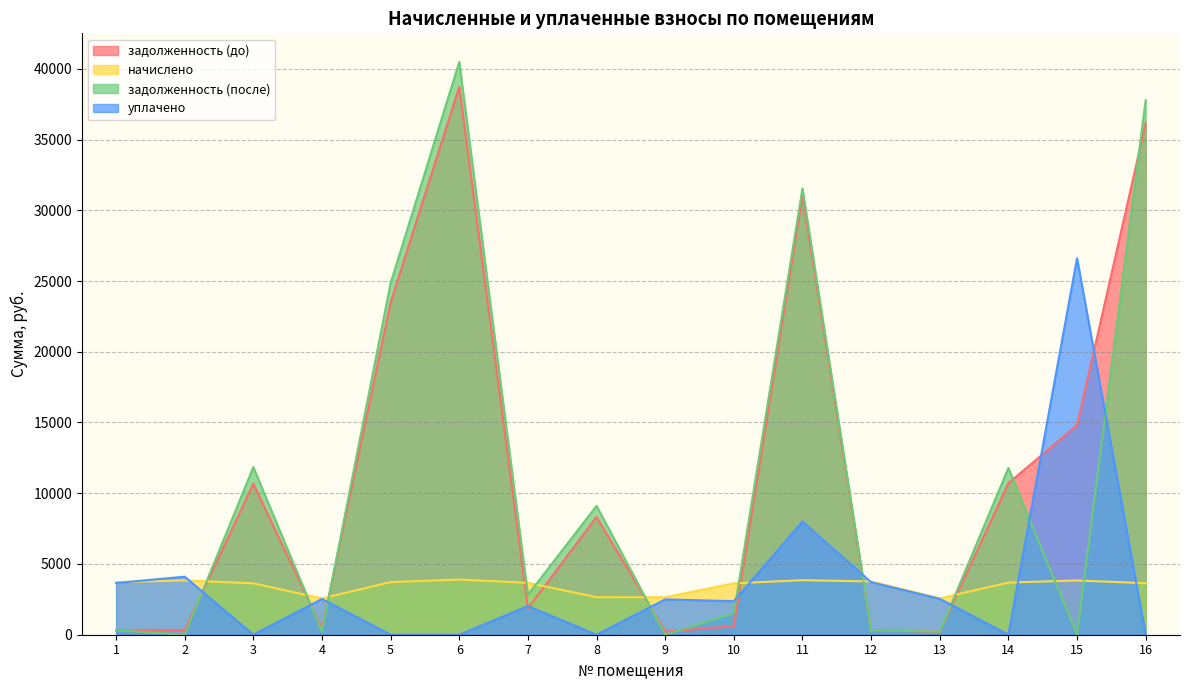

Is it true that задолженность (до) equals 3897.9 at 15?

False